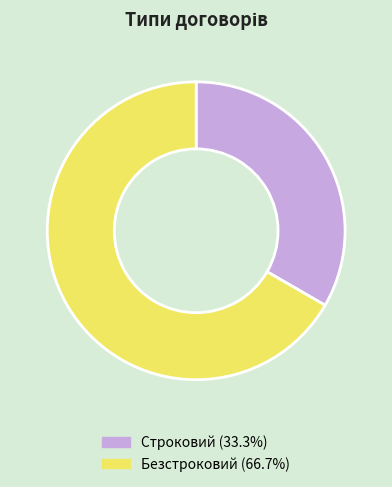

Which category has the biggest portion of the pie?

Безстроковий